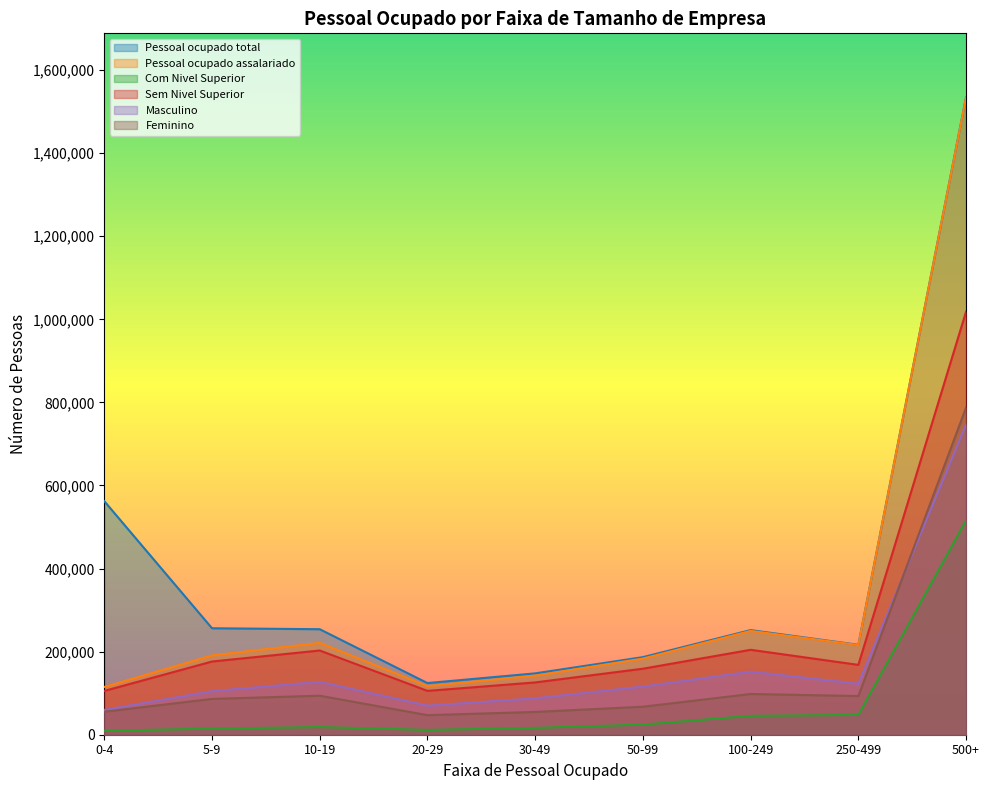

What is the value of the Feminino point at the 8th from the left?

93125